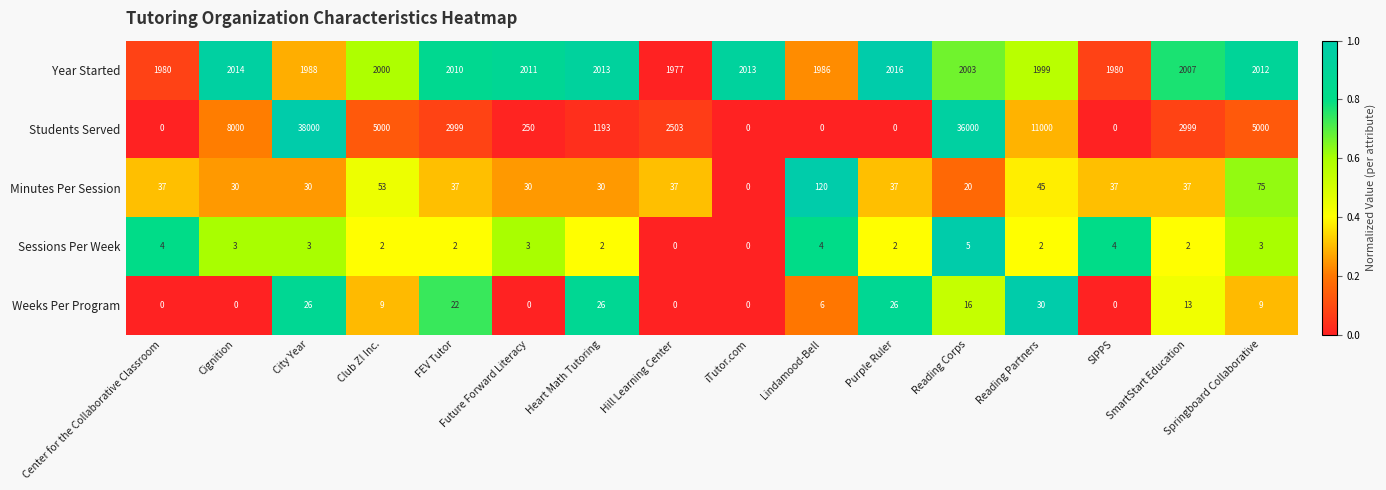

At which category is the sum across all series the highest?

City Year